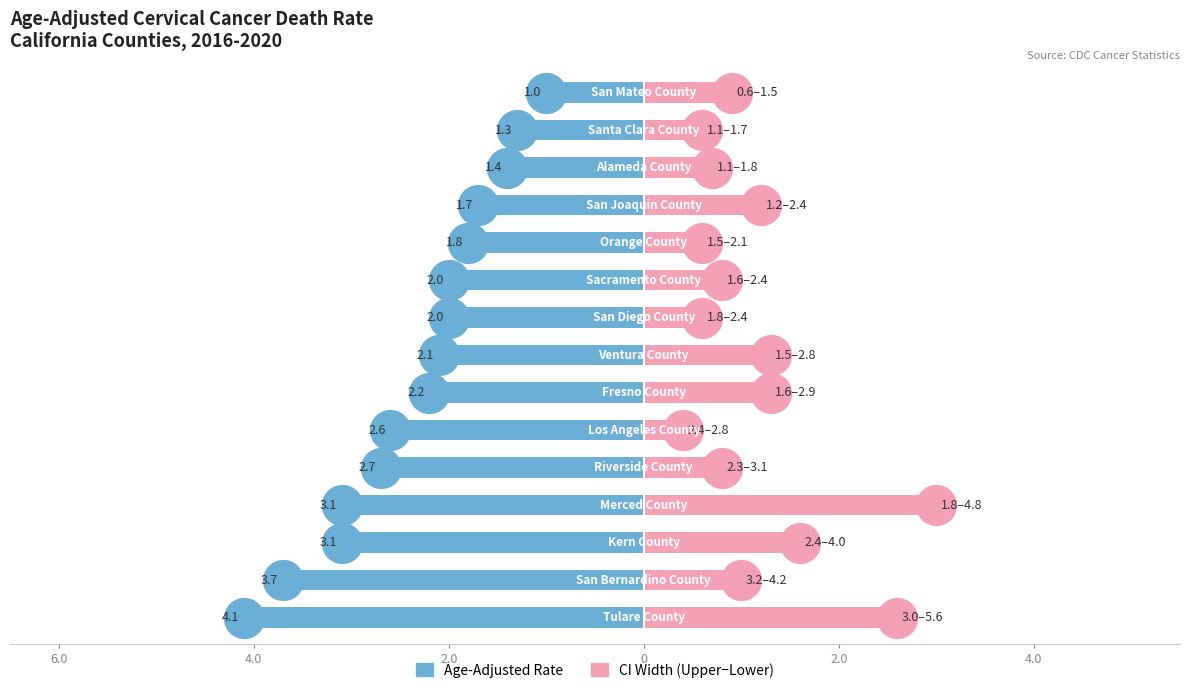

What is the average value of the CI Width (Upper-Lower) series?

1.2